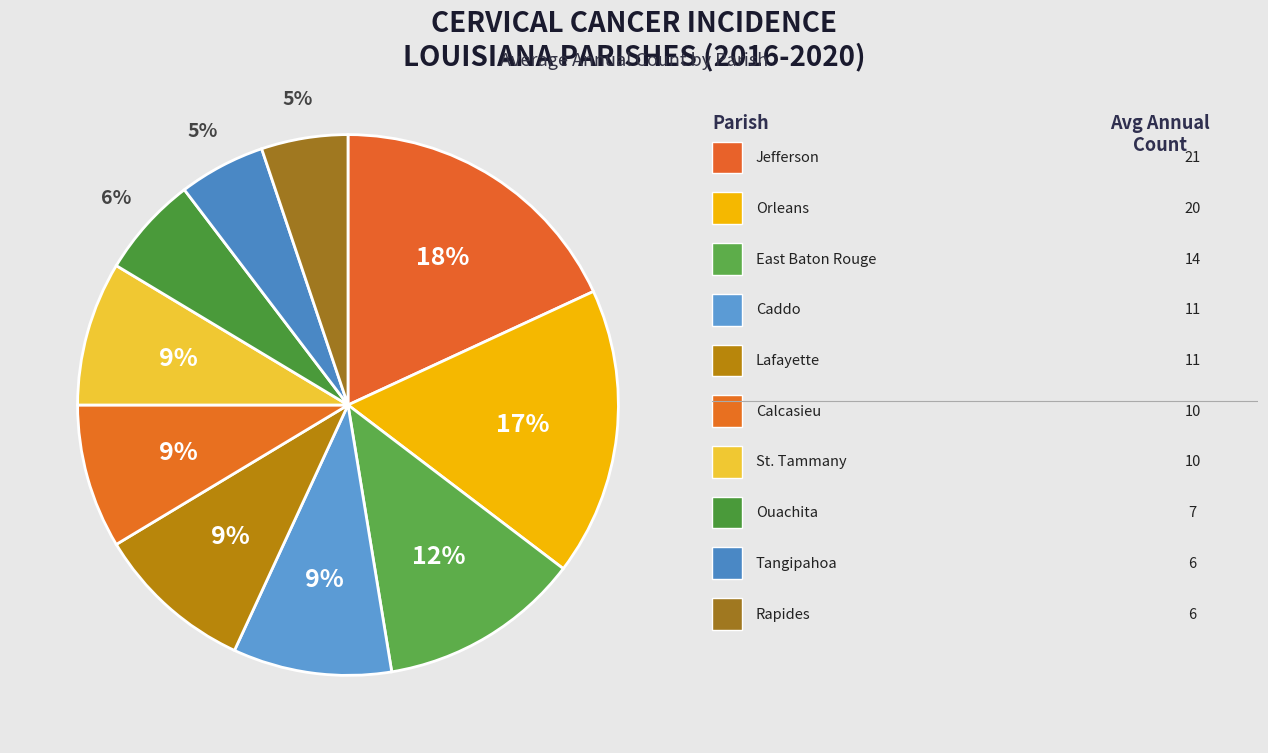

Rank the categories by value from lowest to highest.

Tangipahoa Parish, Rapides Parish, Ouachita Parish, Calcasieu Parish, St. Tammany Parish, Caddo Parish, Lafayette Parish, East Baton Rouge Parish, Orleans Parish, Jefferson Parish